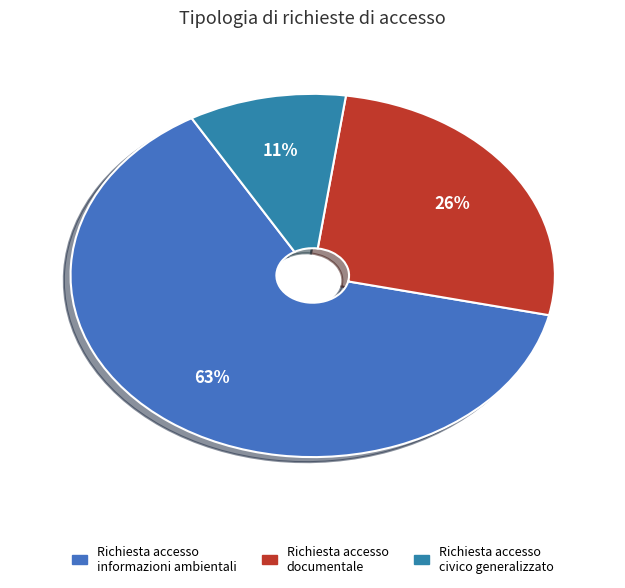

Does Richiesta accesso documentale account for over 50% of the chart?

No